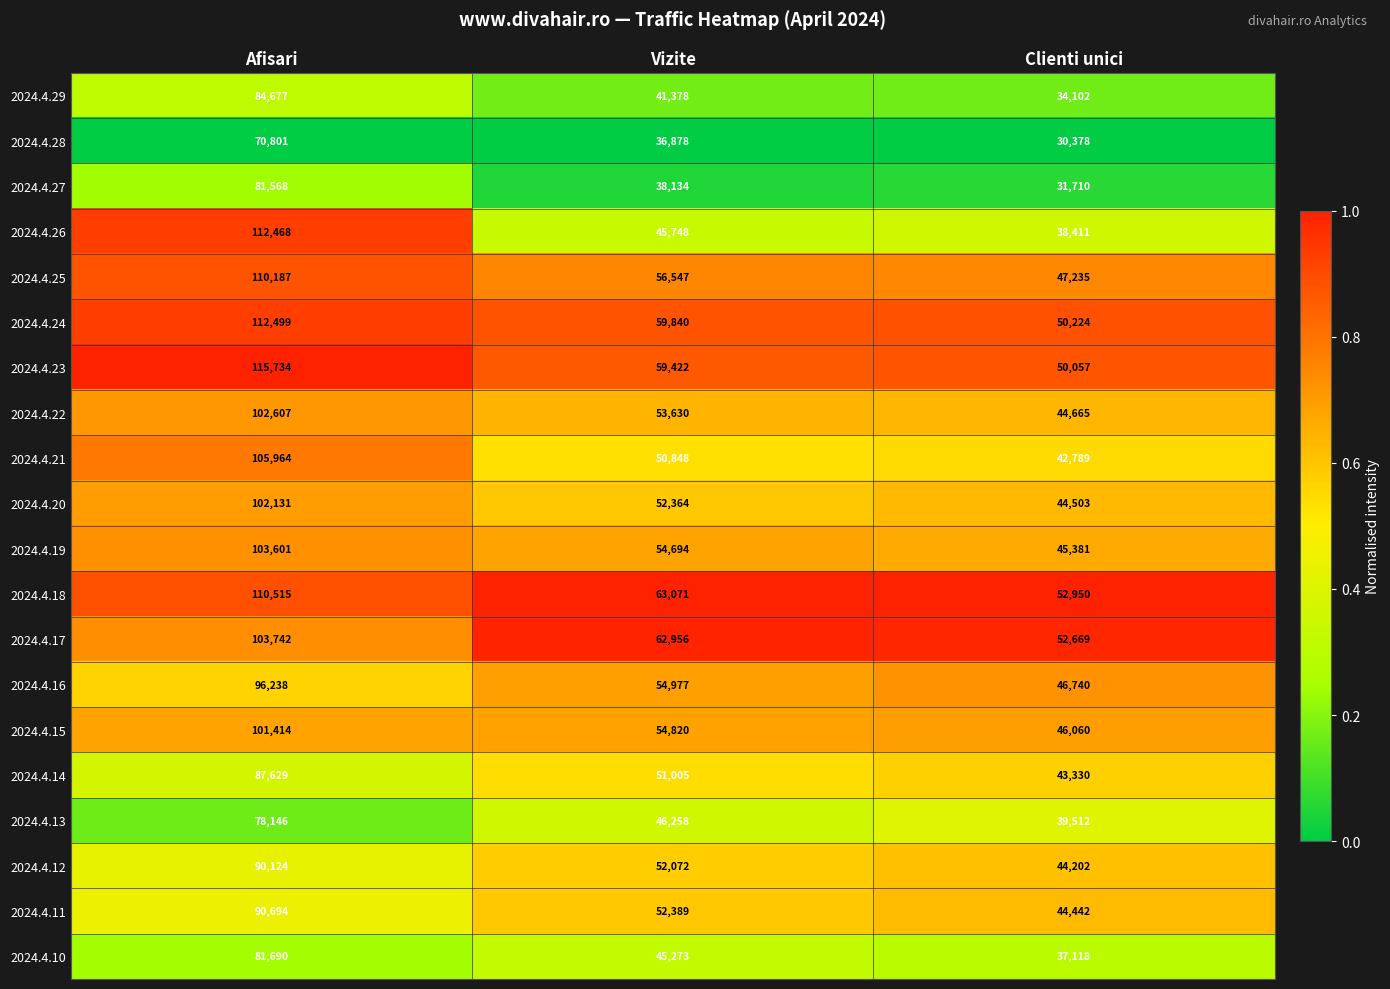

What is the average value of the 2024.4.14 series?

60655